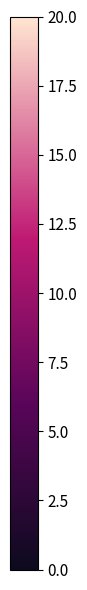

True or false: 593a2dcdc6… has a value of 17 at -1.

True